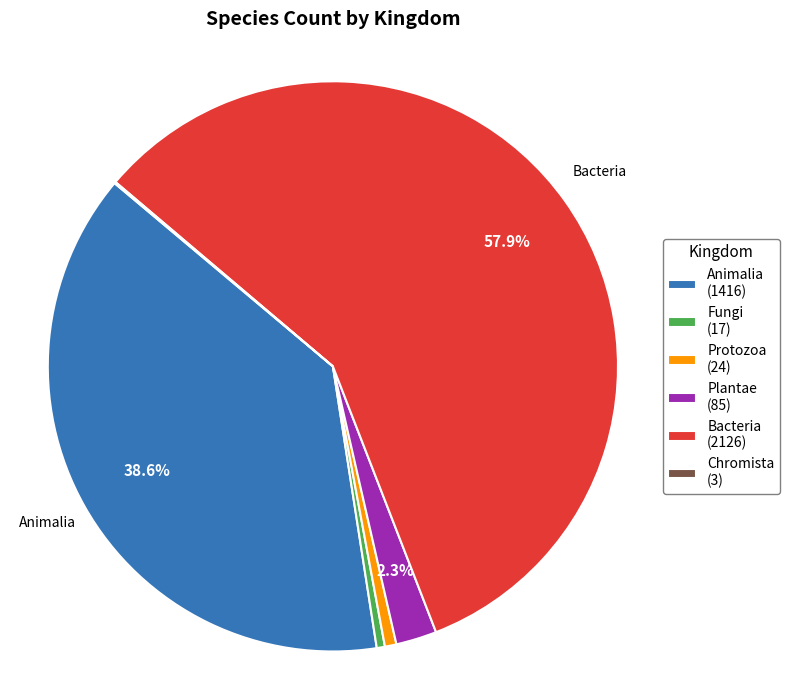

To the nearest percent, what is the difference between the largest and smallest slice percentages?

58%